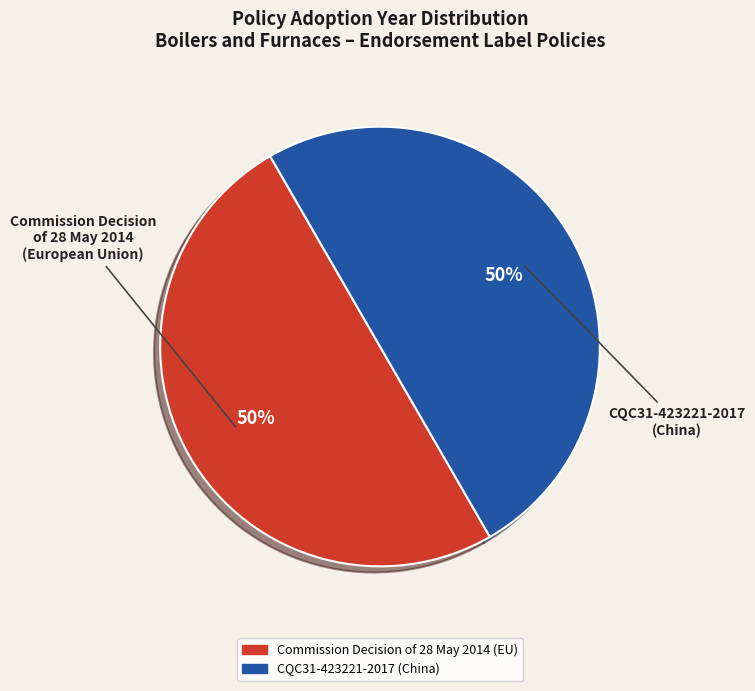

Count the number of slices in the pie.

2